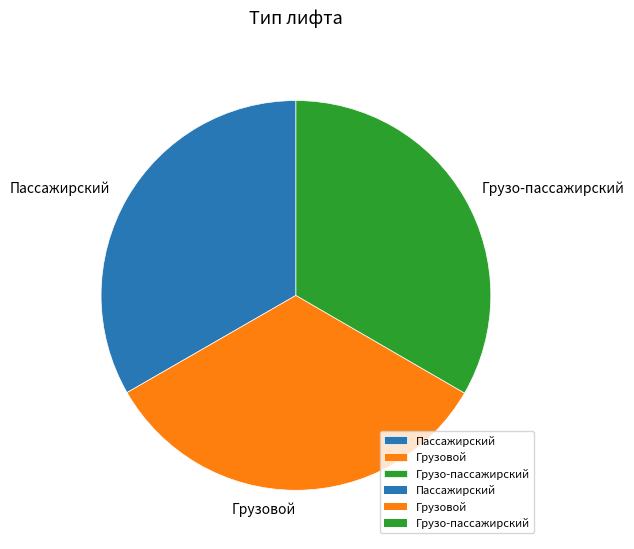

Is there a majority slice in this chart?

No